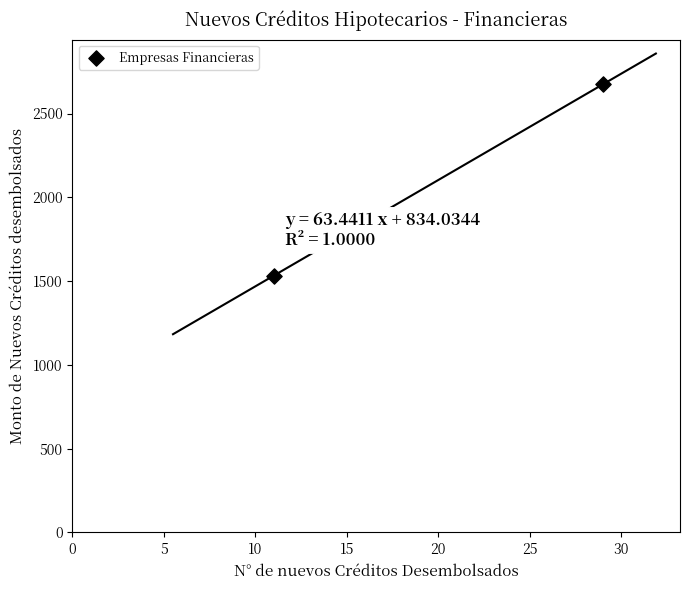

What is the range of X values (max minus min)?

18.0